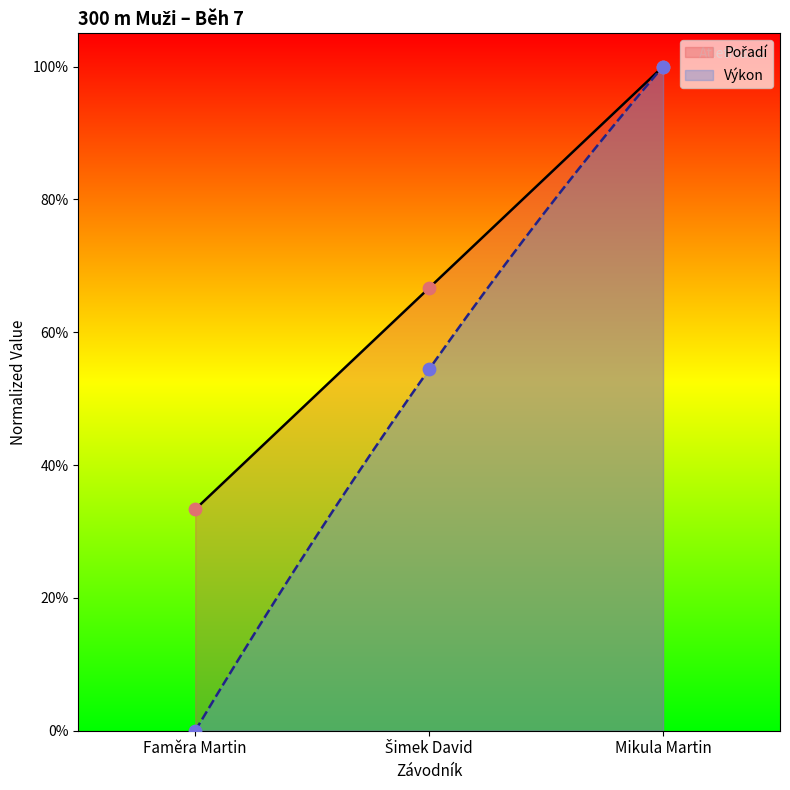

Which series reaches the maximum Y coordinate?

Pořadí